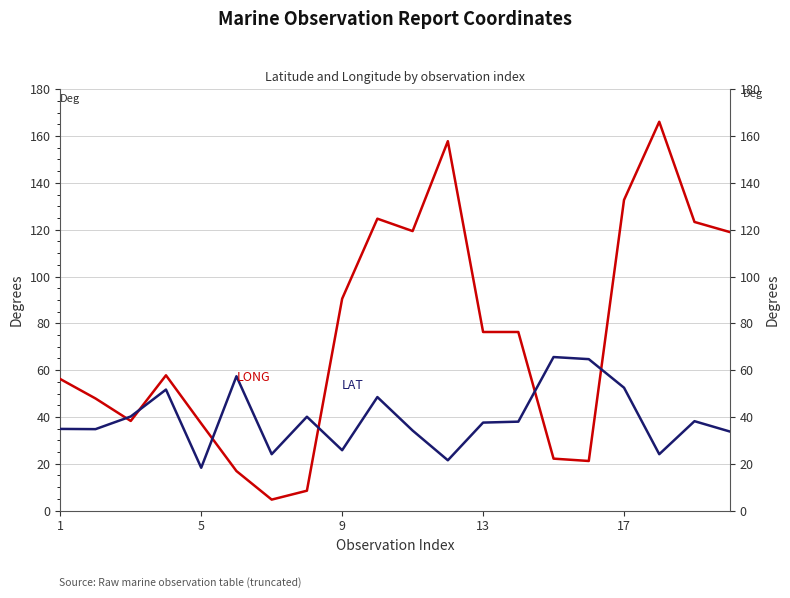

What is the value of the LAT point at the 4th from the left?

51.7